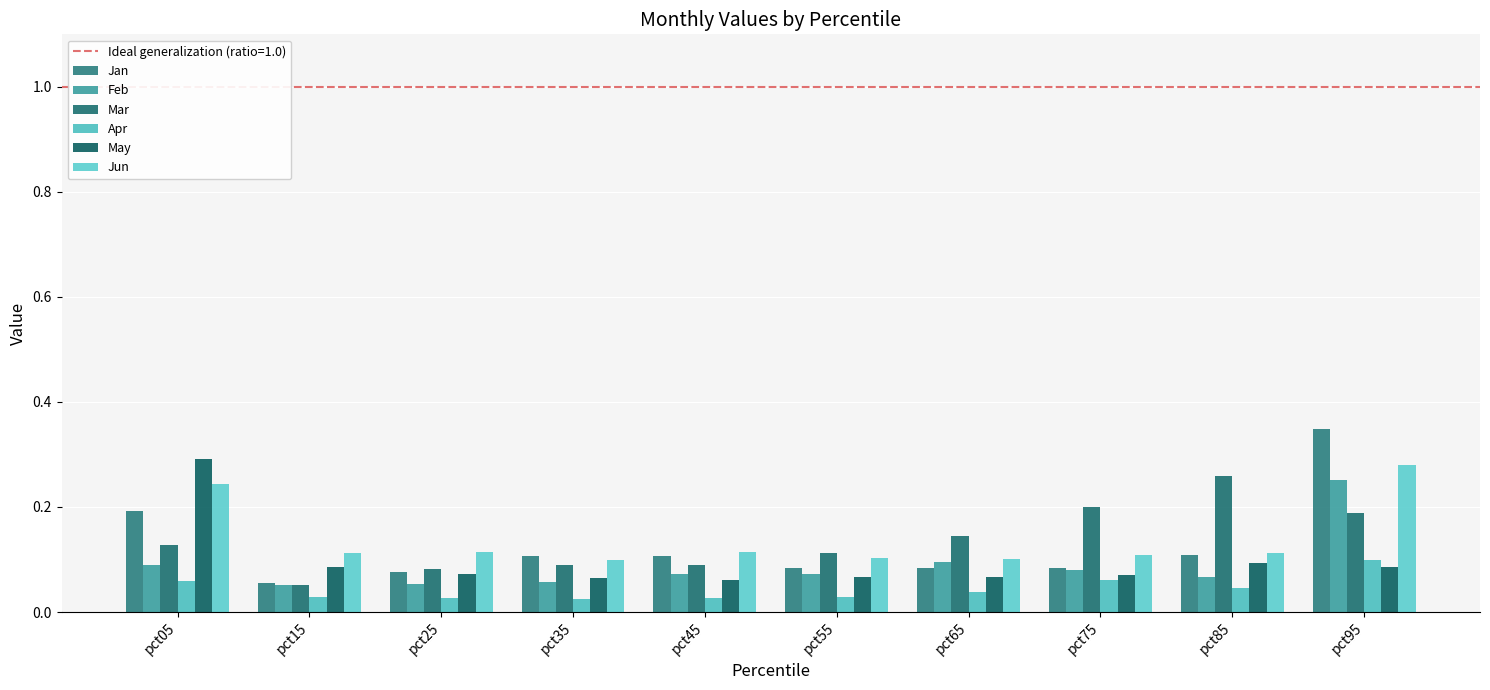

What is the total value across all series at pct95?

1.3